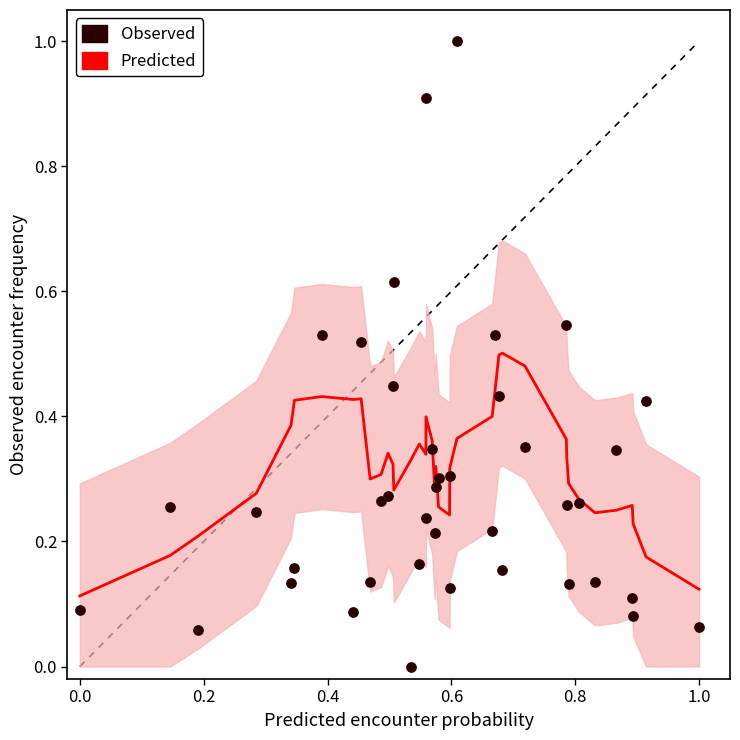

What is the range of Y values (max minus min)?

1.0